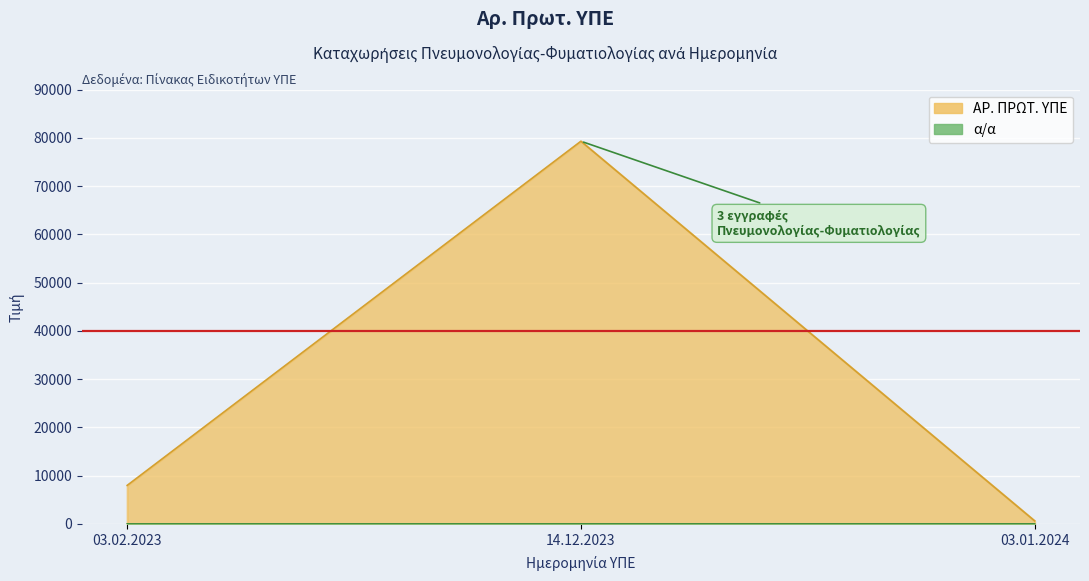

At which label does α/α reach its peak?

03.01.2024